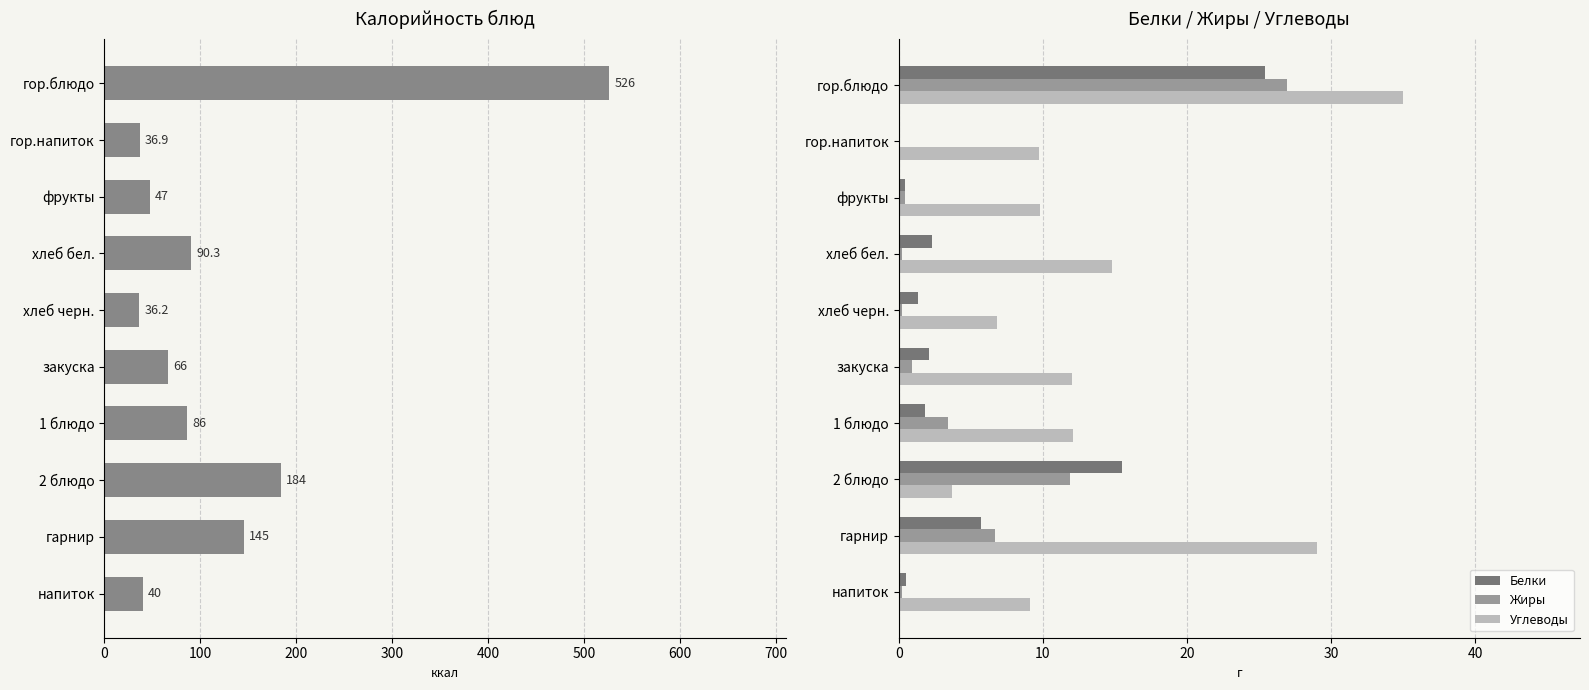

The value of Углеводы at 1 блюдо is 7.1. True or false?

False